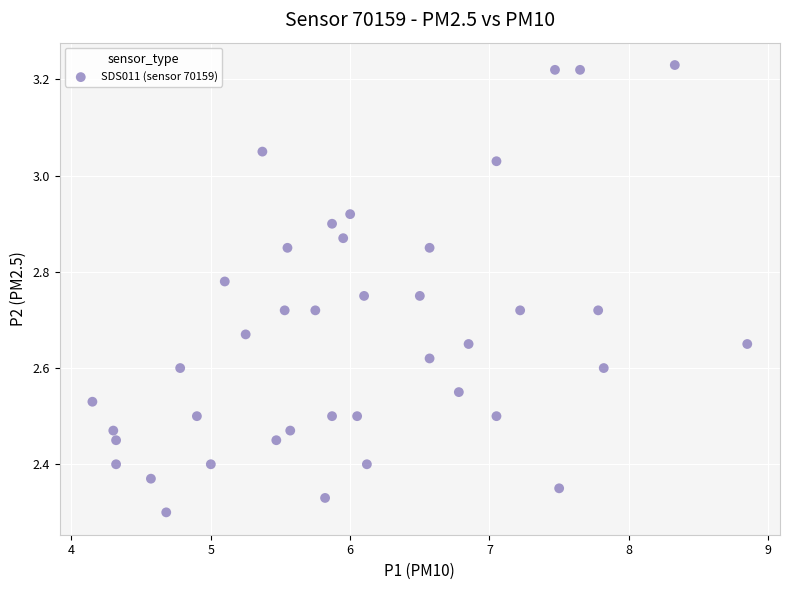

What is the range of Y values (max minus min)?

0.9